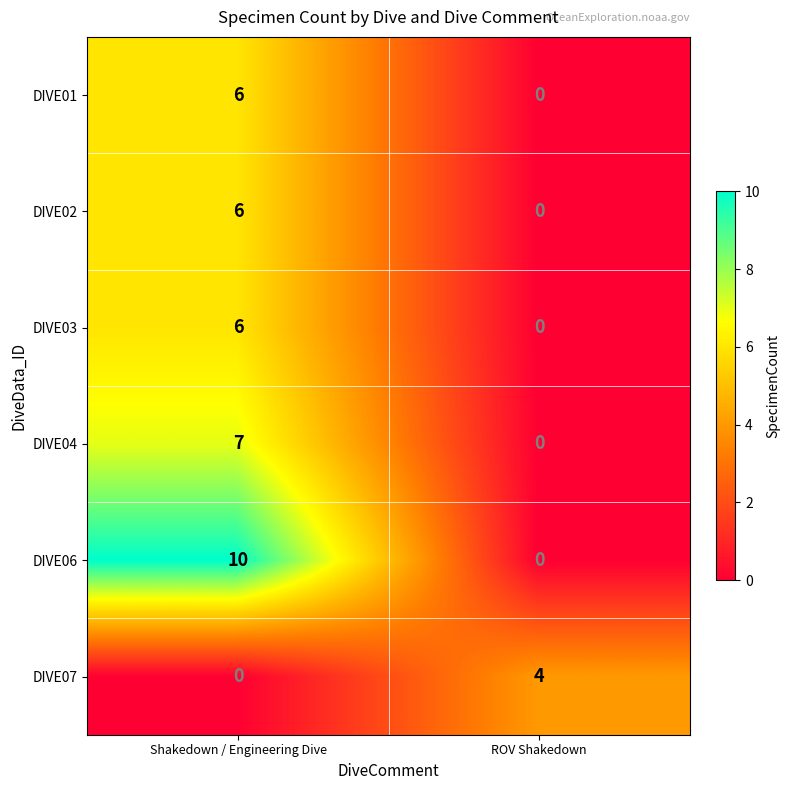

Reading left to right, list all the values displayed in this chart.

DIVE01: 6	0
DIVE02: 6	0
DIVE03: 6	0
DIVE04: 7	0
DIVE06: 10	0
DIVE07: 0	4